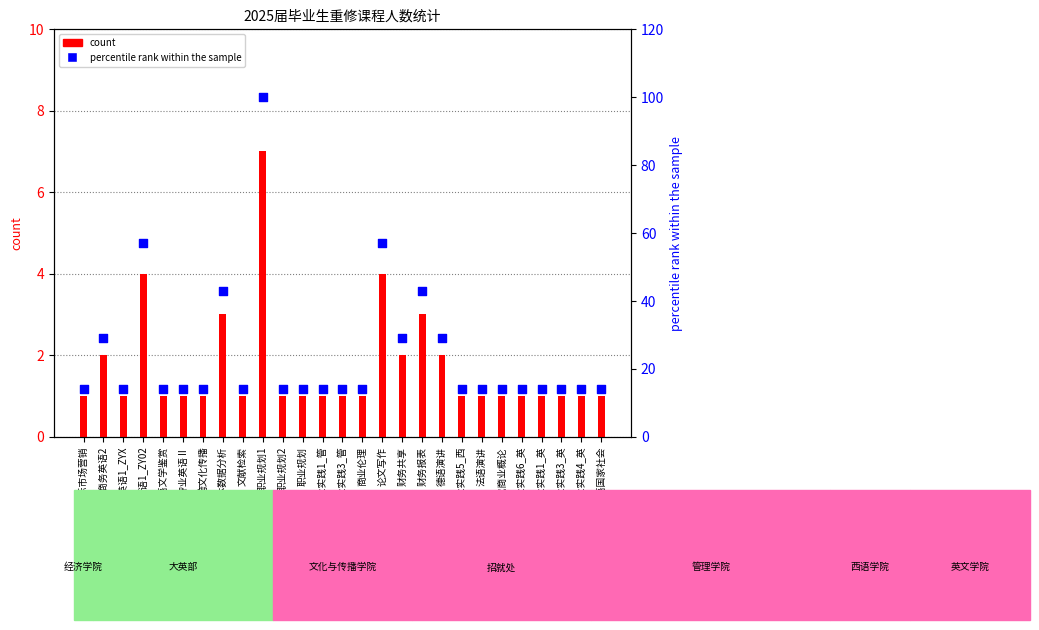

Is the value of percentile rank within the sample at 德语演讲 greater than the value of count at 专业实践5_西?

Yes